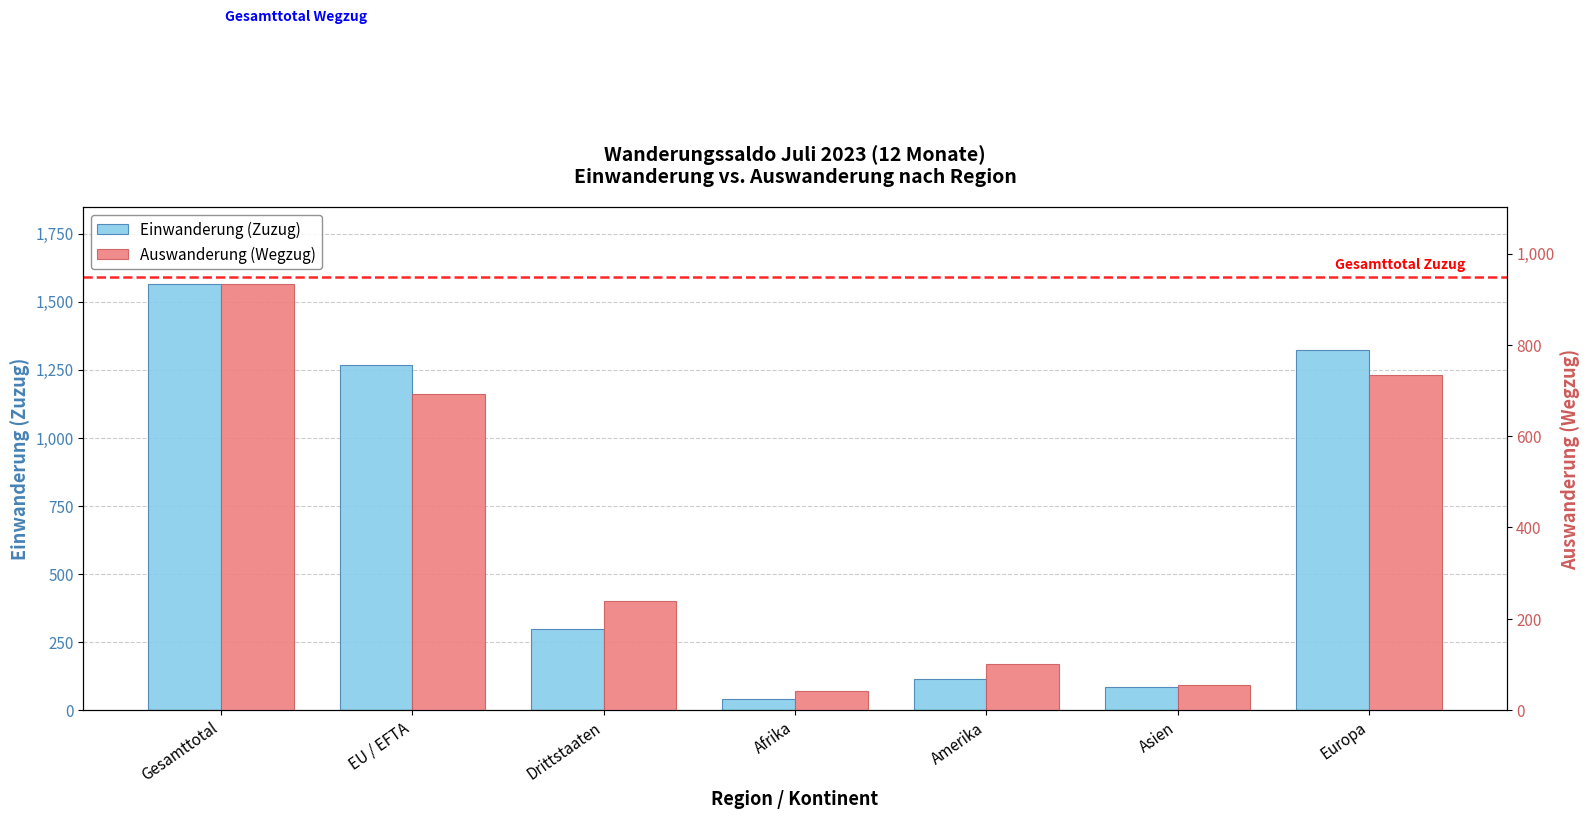

What is the difference between the highest and lowest values at Gesamttotal?

631